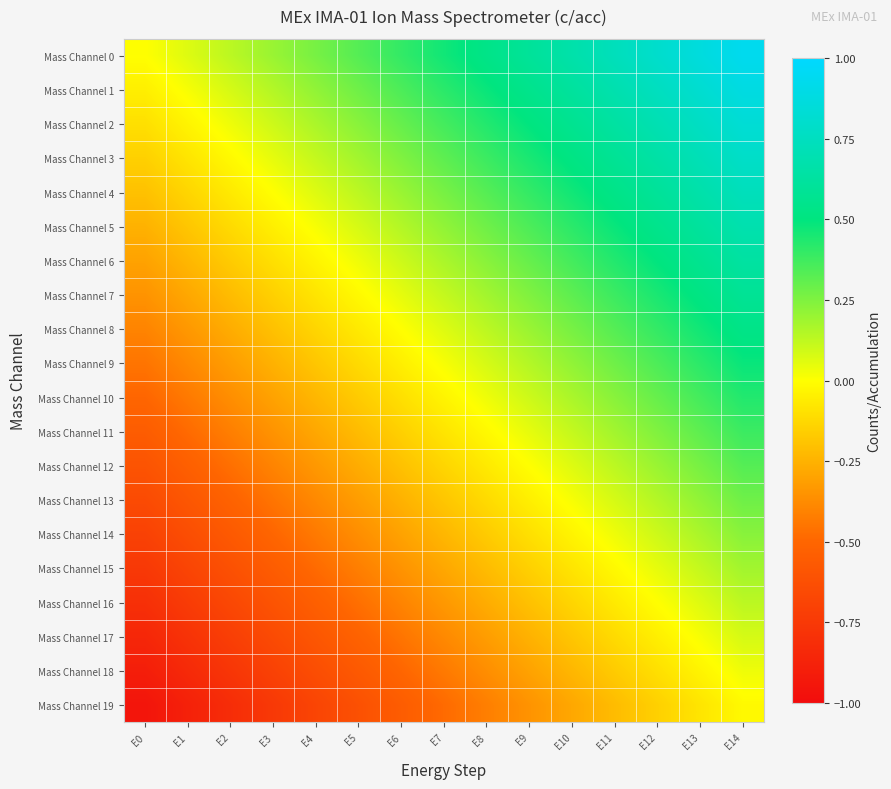

What is the total value across all series at E7?

-0.2